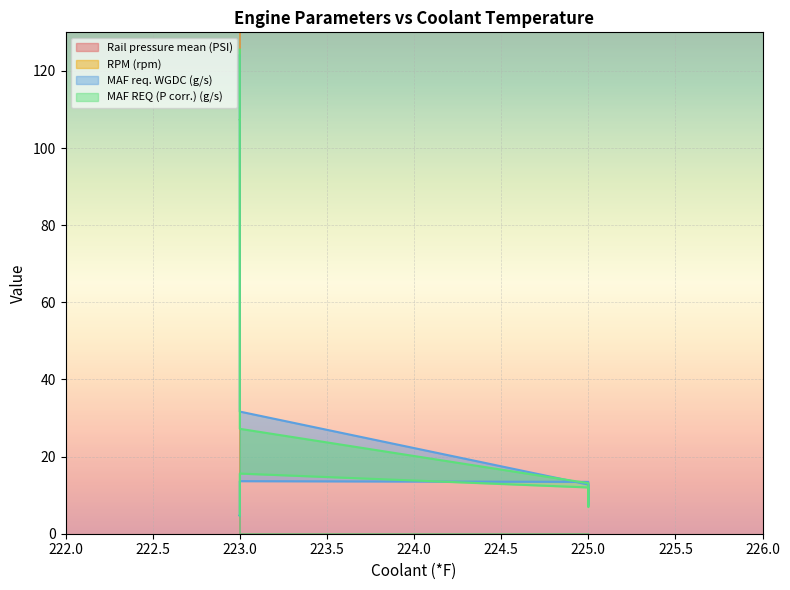

Which series has the widest spread of values?

Rail pressure mean (PSI)